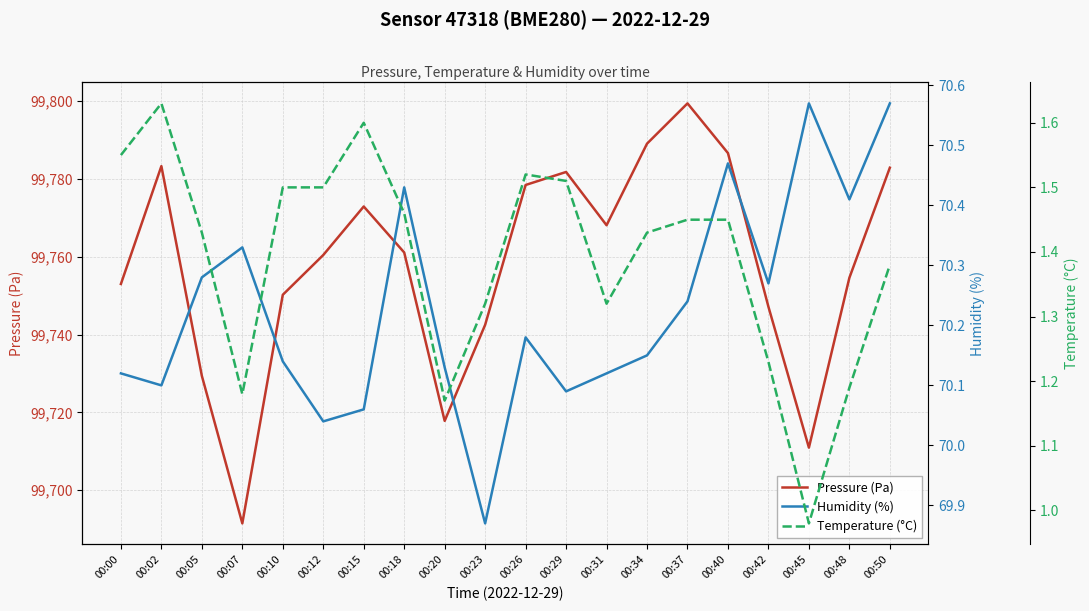

Reading left to right, what are all the values shown in this chart?

Pressure (Pa): 00:00=99753.0	00:02=99783.3	00:05=99729.4	00:07=99691.5	00:10=99750.2	00:12=99760.4	00:15=99772.9	00:18=99761.1	00:20=99717.8	00:23=99742.5	00:26=99778.4	00:29=99781.8	00:31=99768.1	00:34=99789.1	00:37=99799.4	00:40=99786.6	00:42=99747.1	00:45=99710.9	00:48=99754.6	00:50=99782.9
Humidity (%): 00:00=70.1	00:02=70.1	00:05=70.3	00:07=70.3	00:10=70.1	00:12=70.0	00:15=70.1	00:18=70.4	00:20=70.1	00:23=69.9	00:26=70.2	00:29=70.1	00:31=70.1	00:34=70.2	00:37=70.2	00:40=70.5	00:42=70.3	00:45=70.6	00:48=70.4	00:50=70.6
Temperature (°C): 00:00=1.6	00:02=1.6	00:05=1.4	00:07=1.2	00:10=1.5	00:12=1.5	00:15=1.6	00:18=1.5	00:20=1.2	00:23=1.3	00:26=1.5	00:29=1.5	00:31=1.3	00:34=1.4	00:37=1.4	00:40=1.4	00:42=1.2	00:45=1.0	00:48=1.2	00:50=1.4